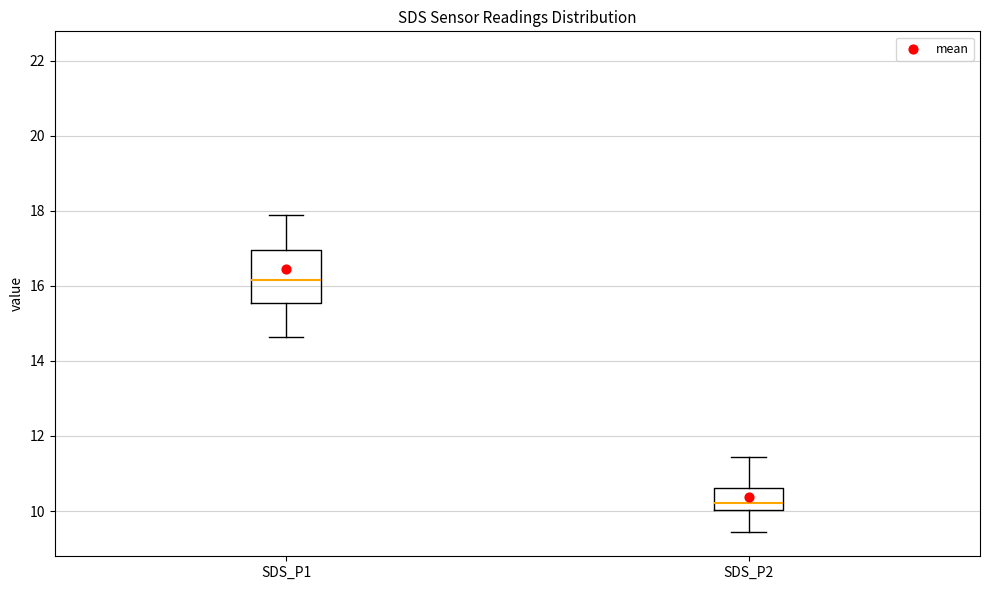

Where does the upper whisker of the box for SDS_P2 end on the y-axis? The values are not printed on the chart, so give them approximately, as read against the axis.

11.4